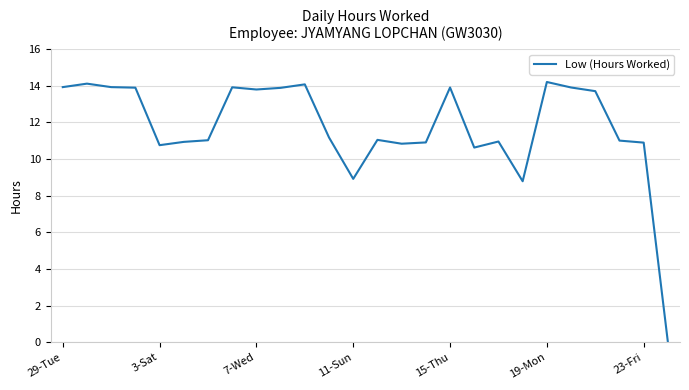

What is the maximum value shown in the chart?

14.2